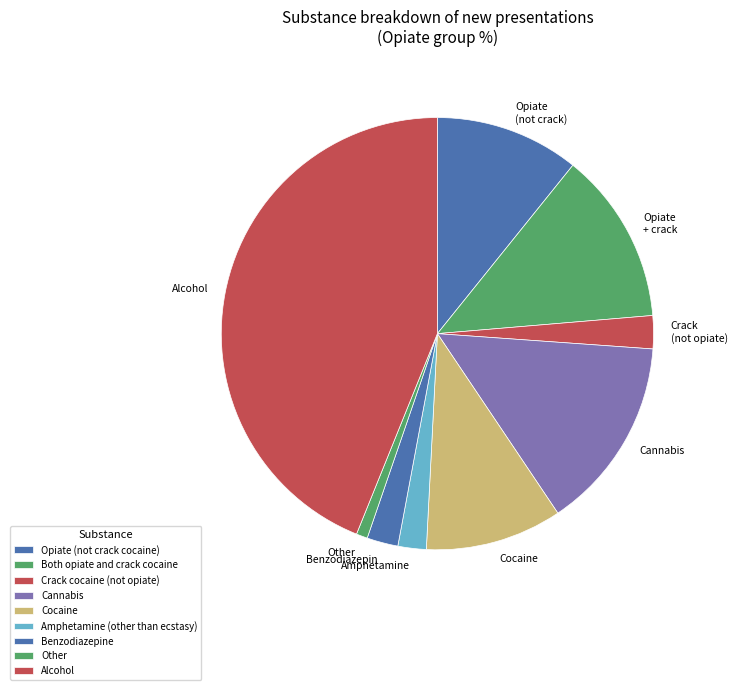

What is the ratio of the value at Cannabis to the value at Amphetamine (other than ecstasy)?

6.8